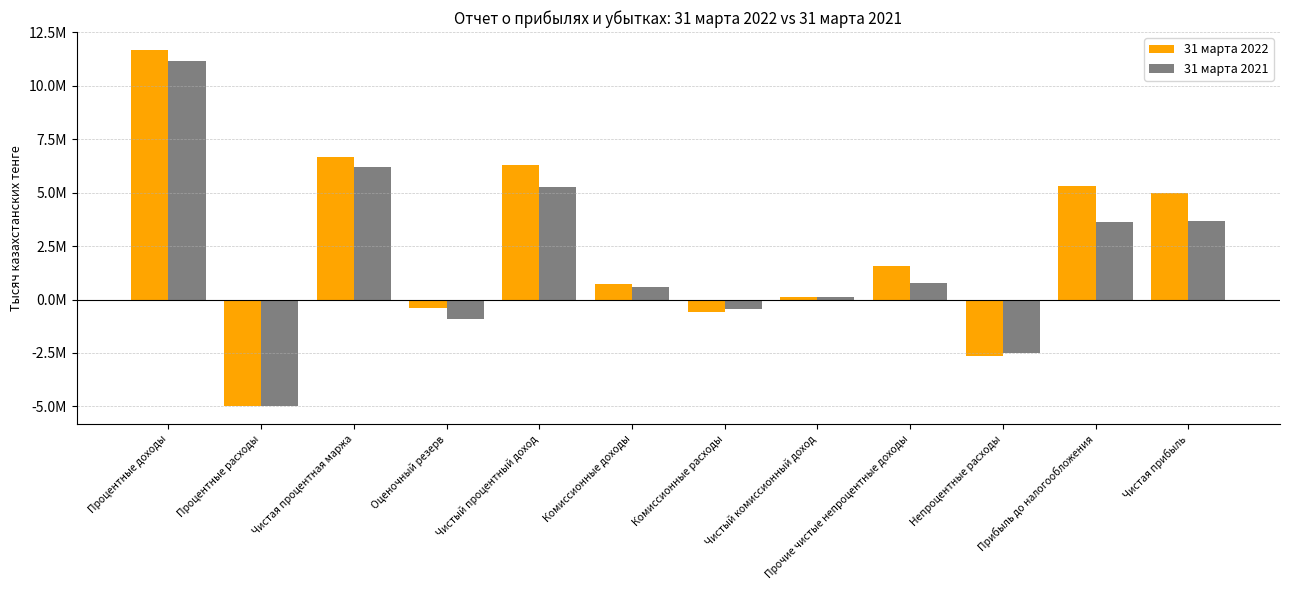

What are all the series names shown in the legend?

31 марта 2022, 31 марта 2021